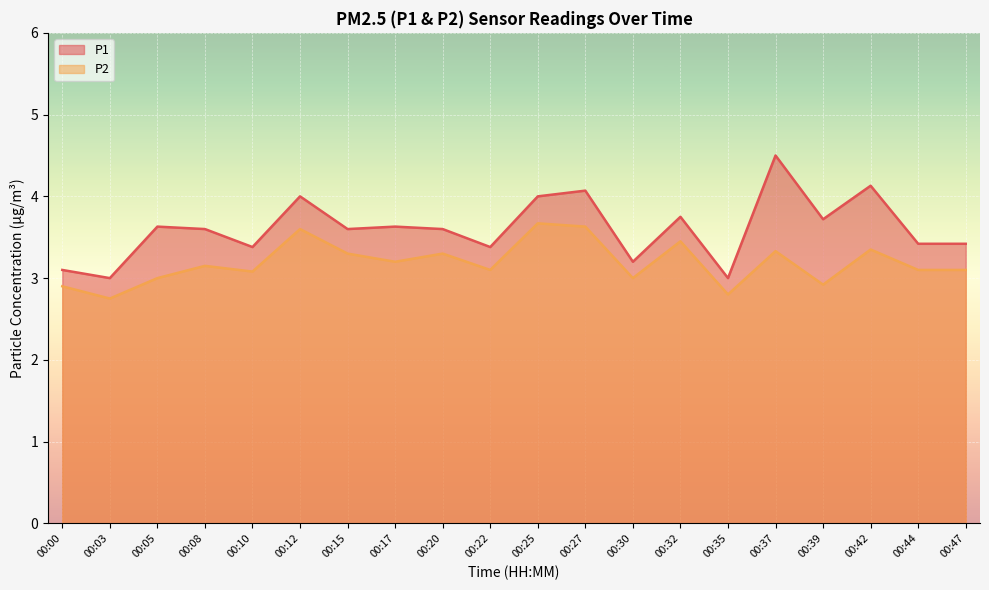

True or false: P2 has more than 2 points higher than both neighbors.

True